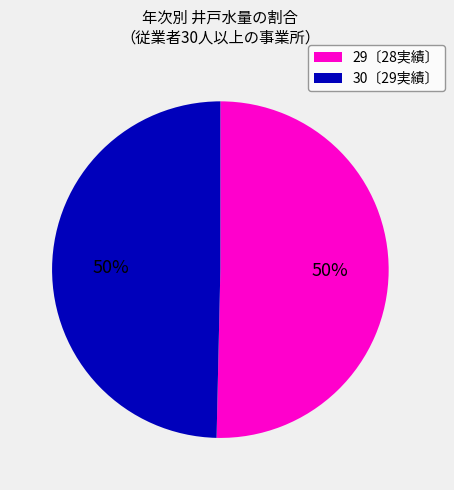

To the nearest percent, what is the average slice percentage?

50%